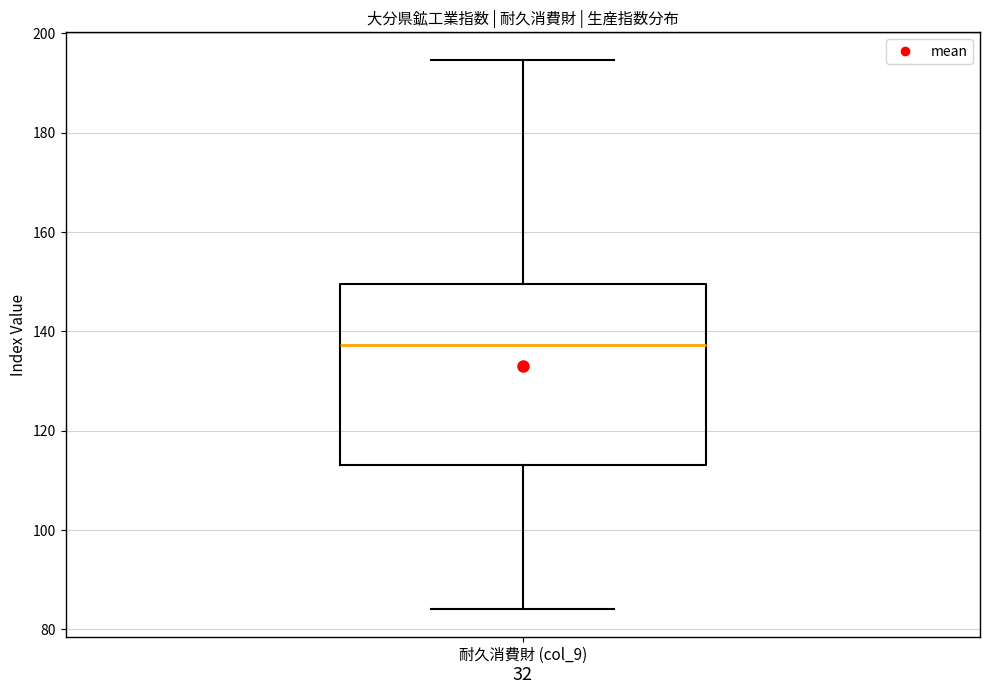

Read this box plot against the y-axis: the position of the median line, the range covered by the box, and the ends of both whiskers. The values are not printed on the chart, so give them approximately, as read against the axis.

median 138, box 114 to 150, whiskers 84 to 194